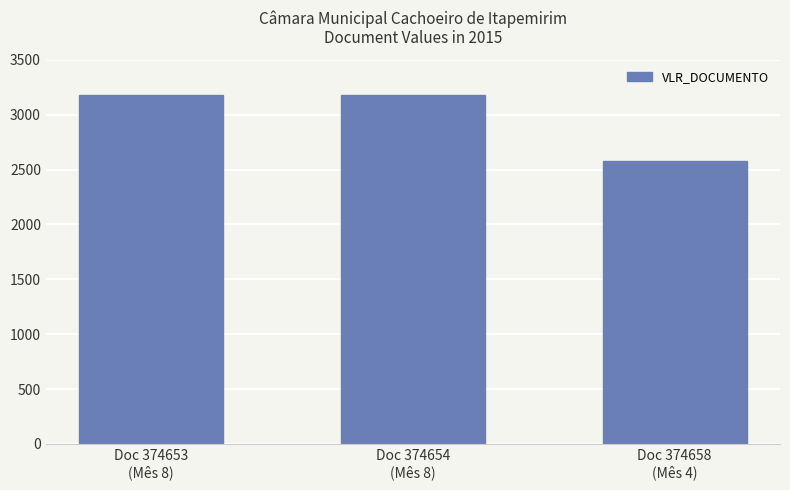

Approximately how many times larger is the value at Doc 374653
(Mês 8) compared to Doc 374658
(Mês 4)?

1.2